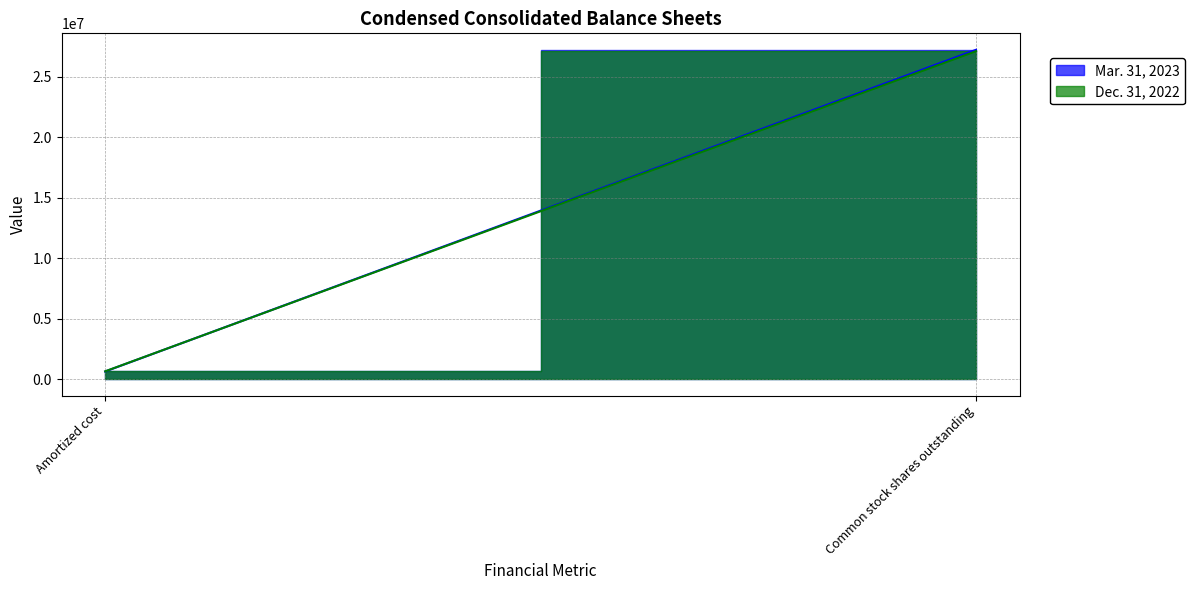

The value of Dec. 31, 2022 at Common stock shares outstanding is 45114913. True or false?

False